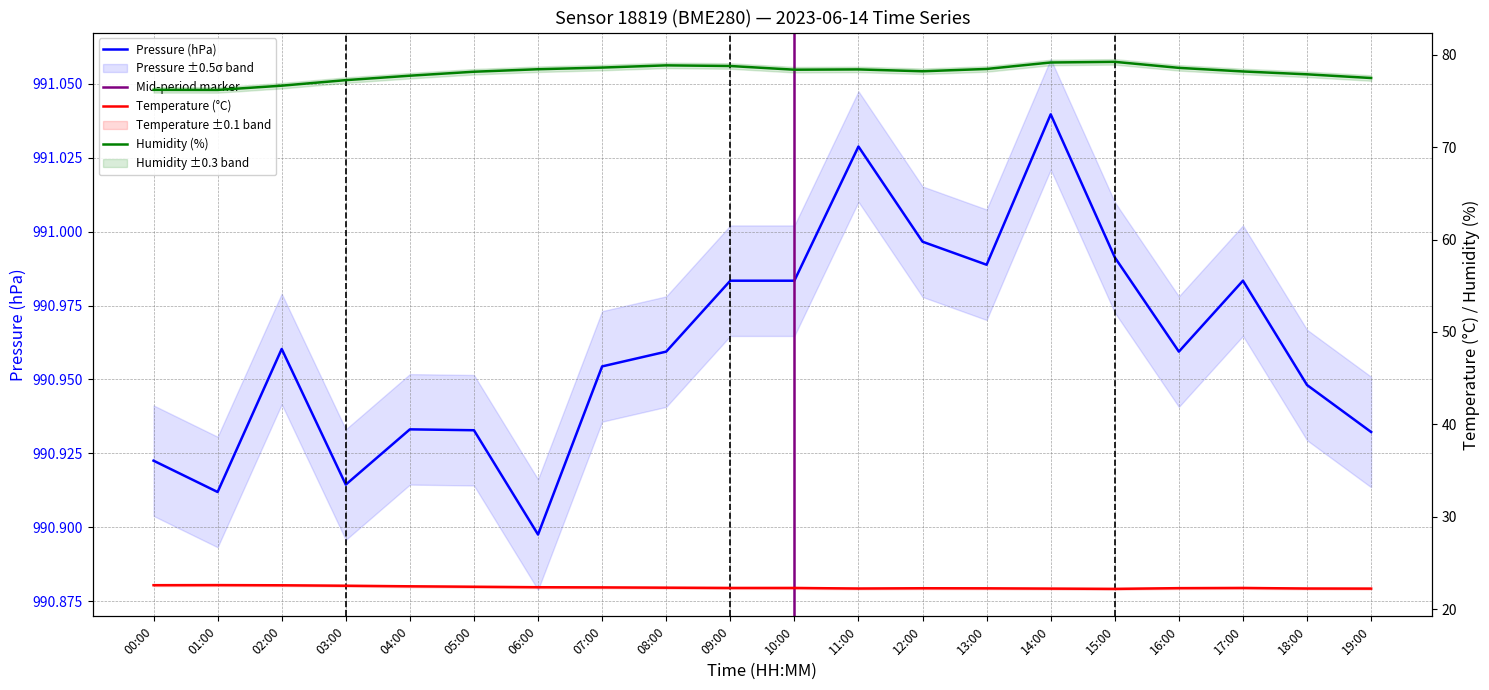

True or false: Temperature (°C) and Humidity (%) cross at least once.

False